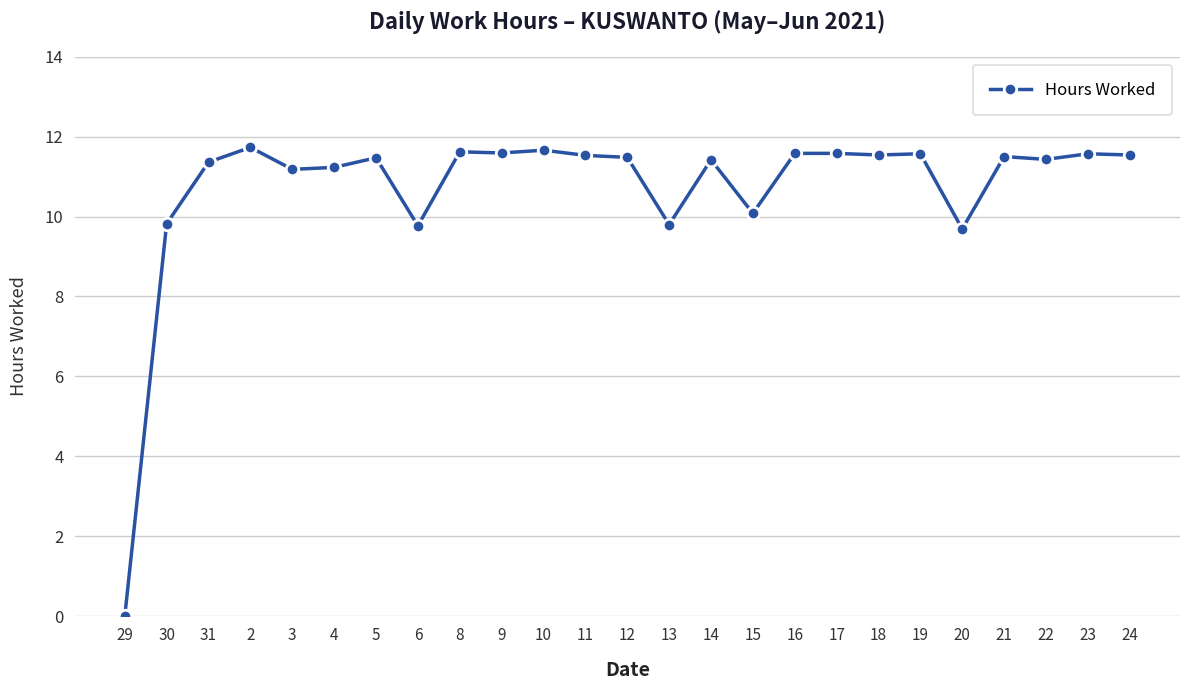

Count the number of data series in this chart.

1